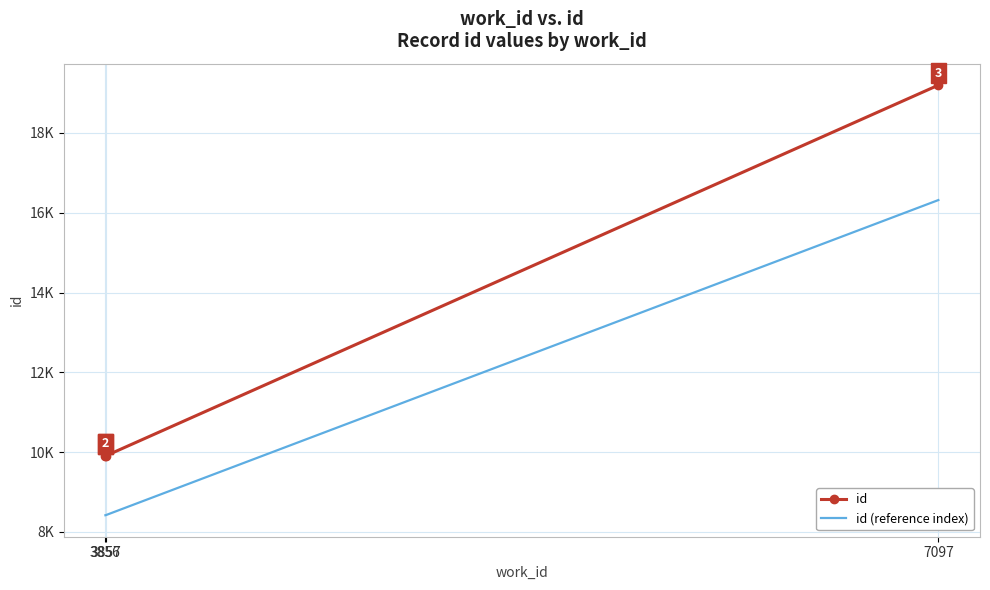

What is the total value across all series at 7097?

35514.4